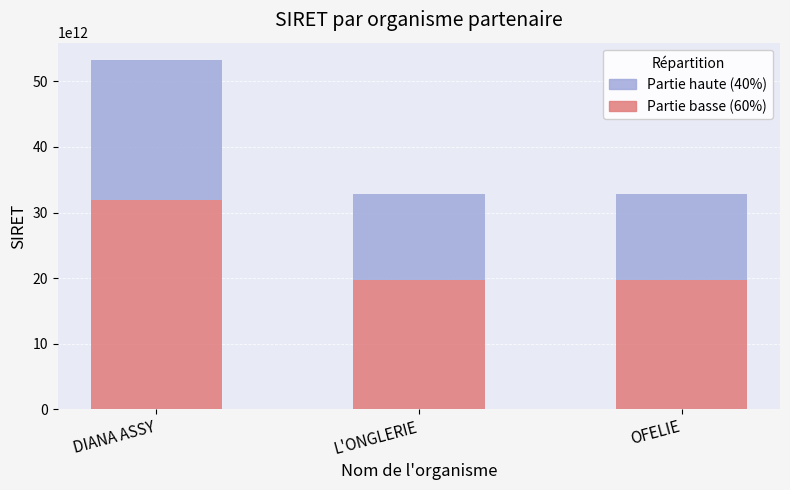

The Partie basse (60%) series shows 19661052300042.0 at OFELIE. True or false?

True